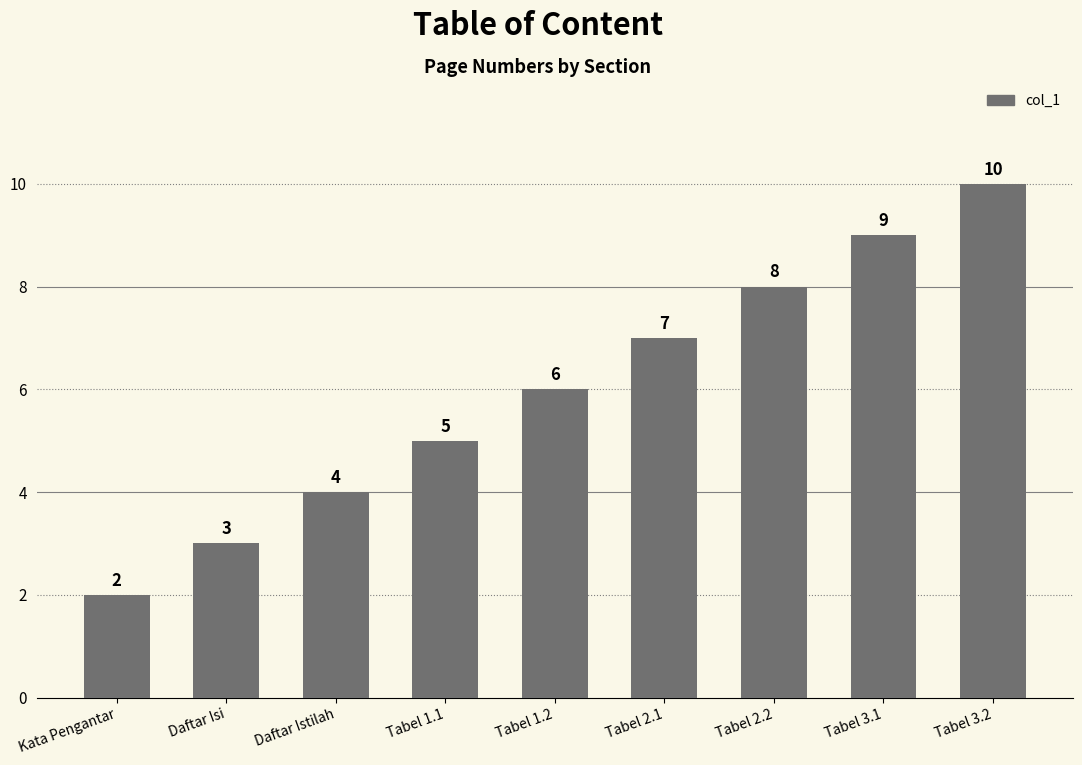

What is the maximum value shown in the chart?

10